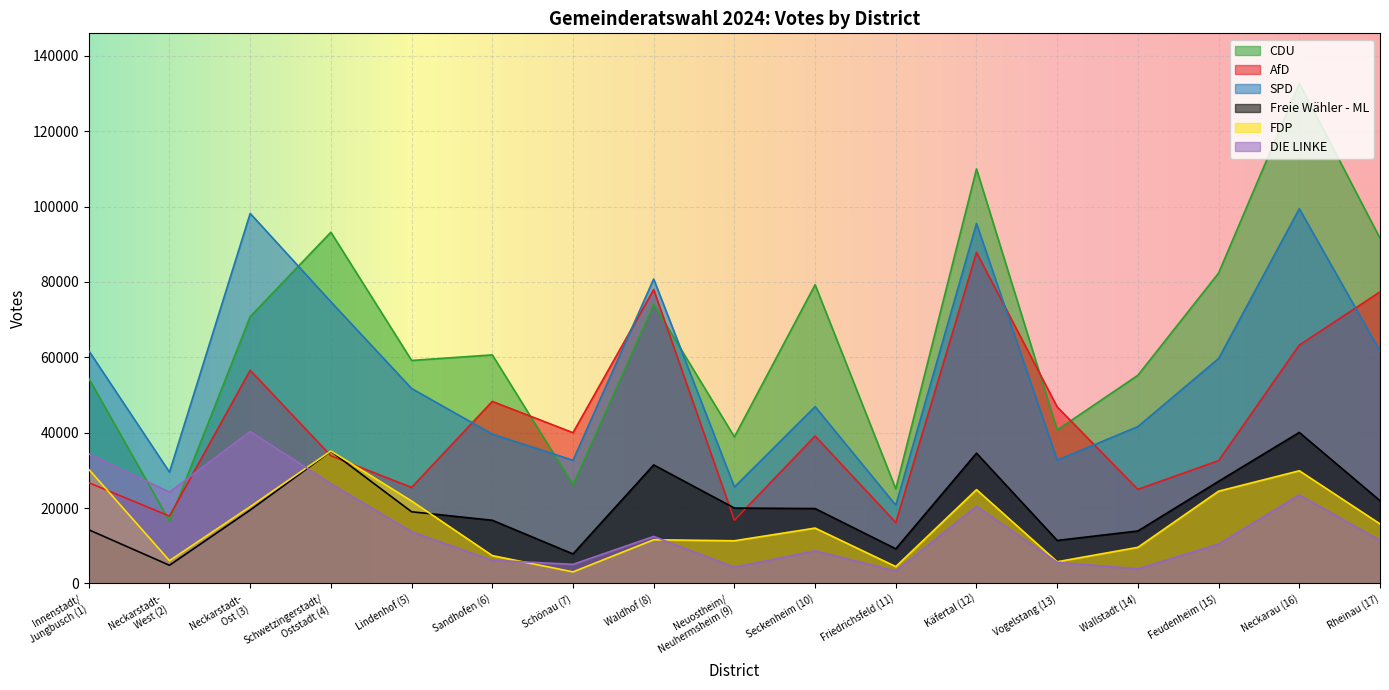

What is the label of the 14th point from the right?

Schwetzingerstadt/
Oststadt (4)